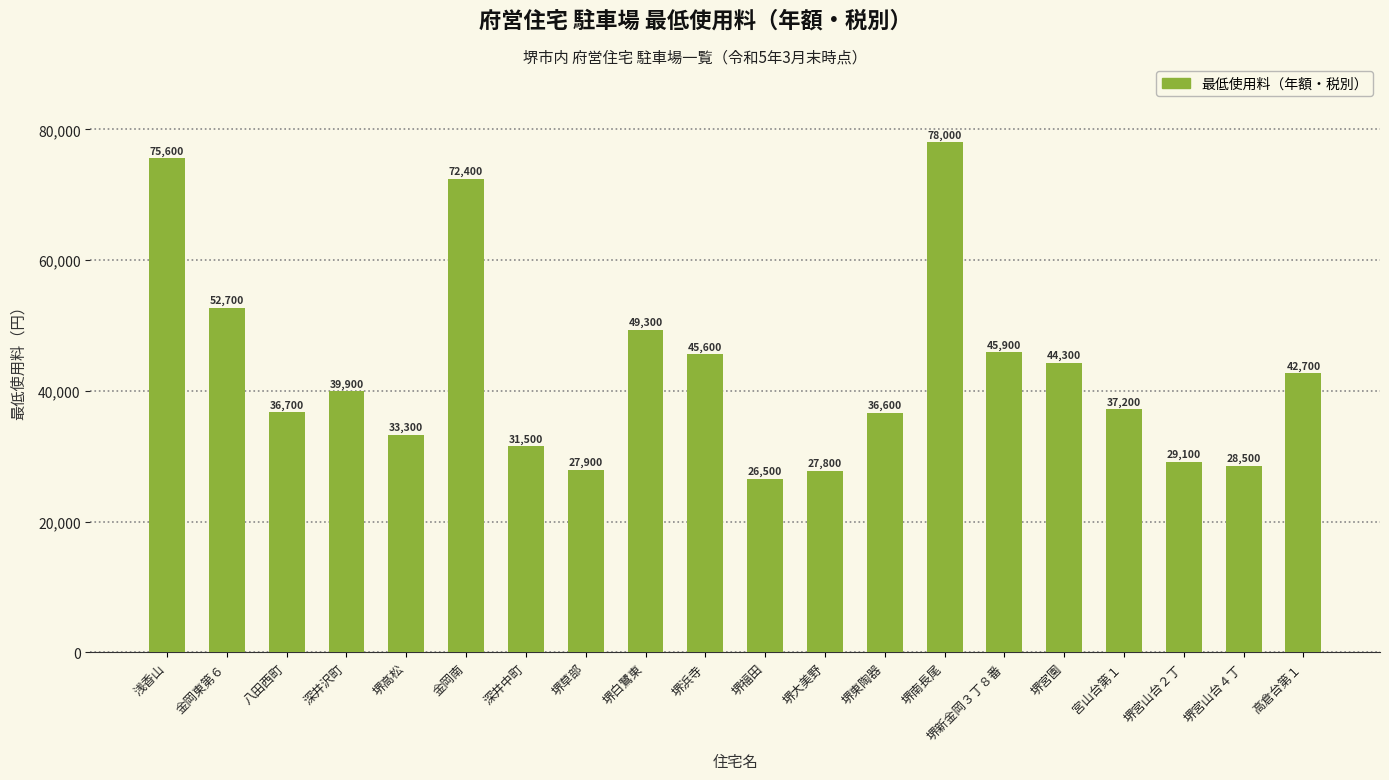

What is the approximate value at 堺草部, to the nearest 50?

27900